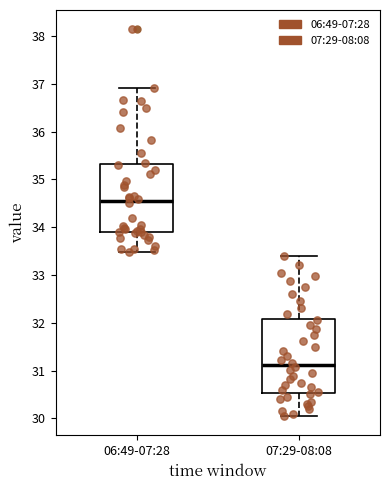

Which box is the tallest, from its lower edge to its upper edge?

07:29-08:08